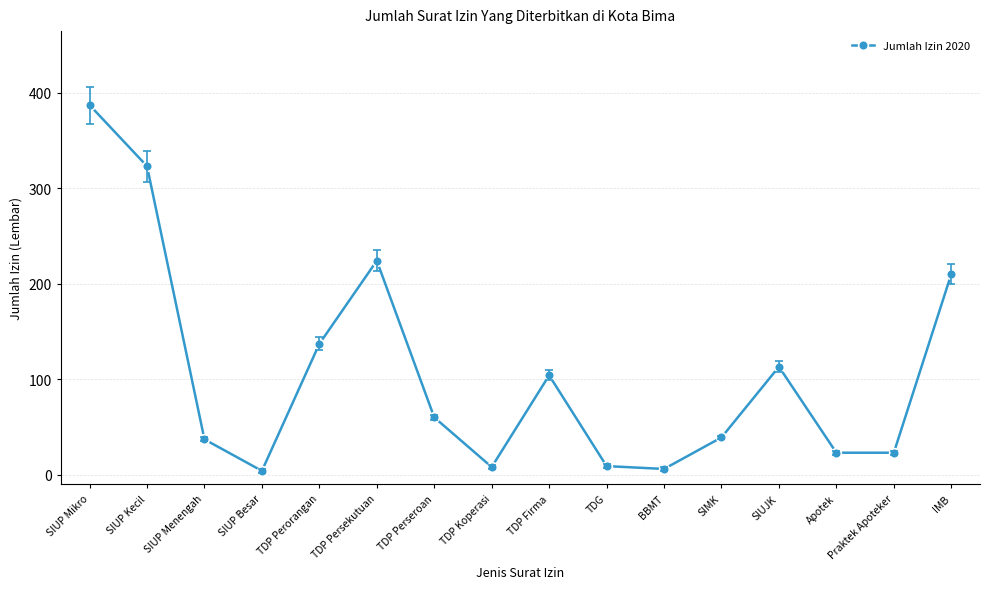

Between SIUP Kecil and TDP Perorangan, which is larger?

SIUP Kecil